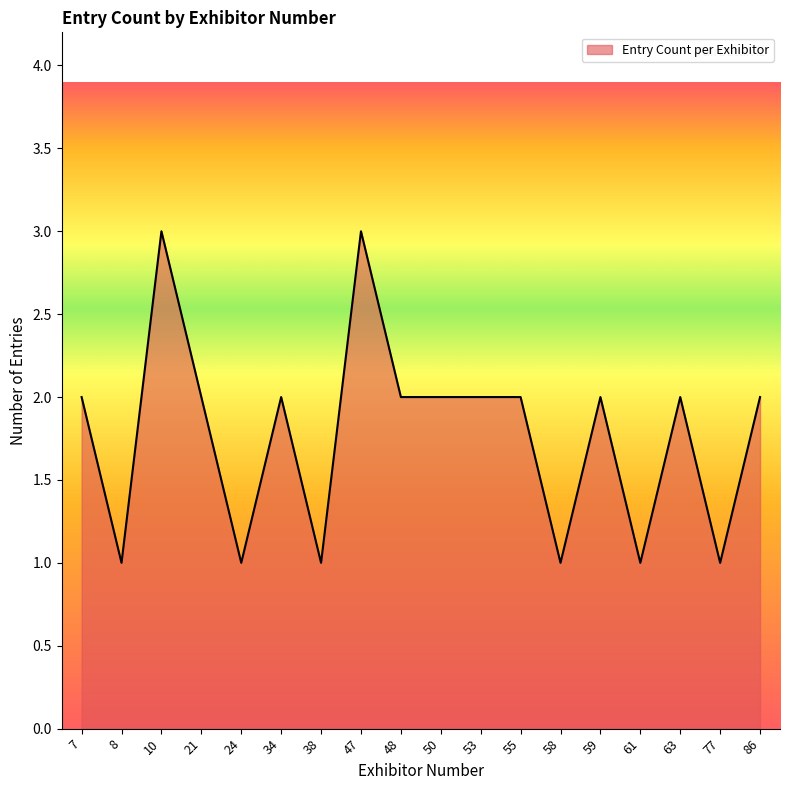

True or false: the data shows 3 at 86.

False